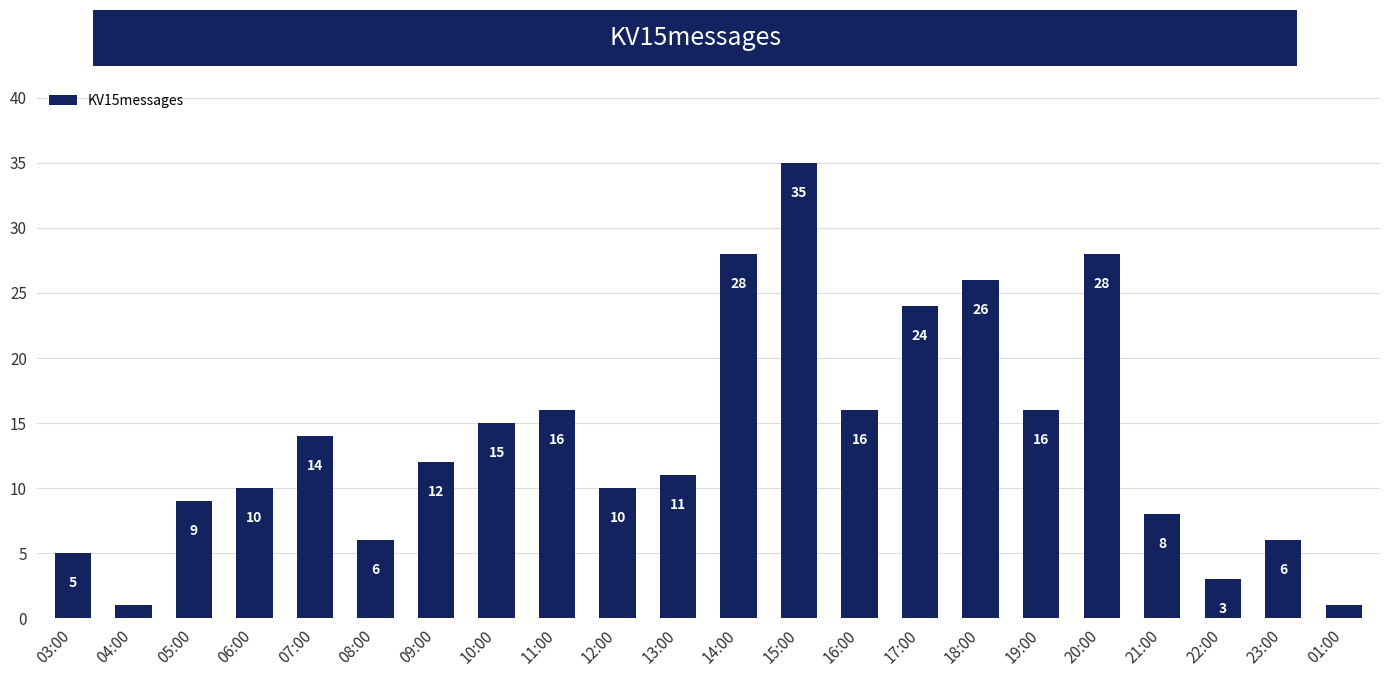

What is the label of the 3rd bar from the right?

22:00